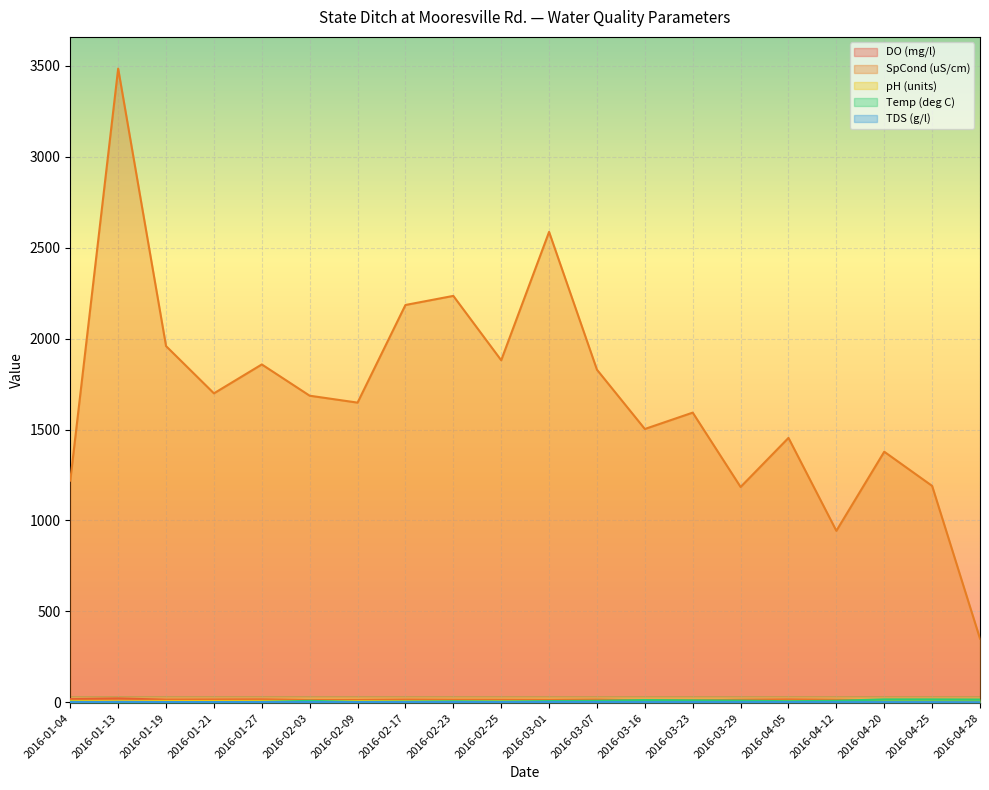

True or false: DO (mg/l) and SpCond (uS/cm) intersect in this chart.

False